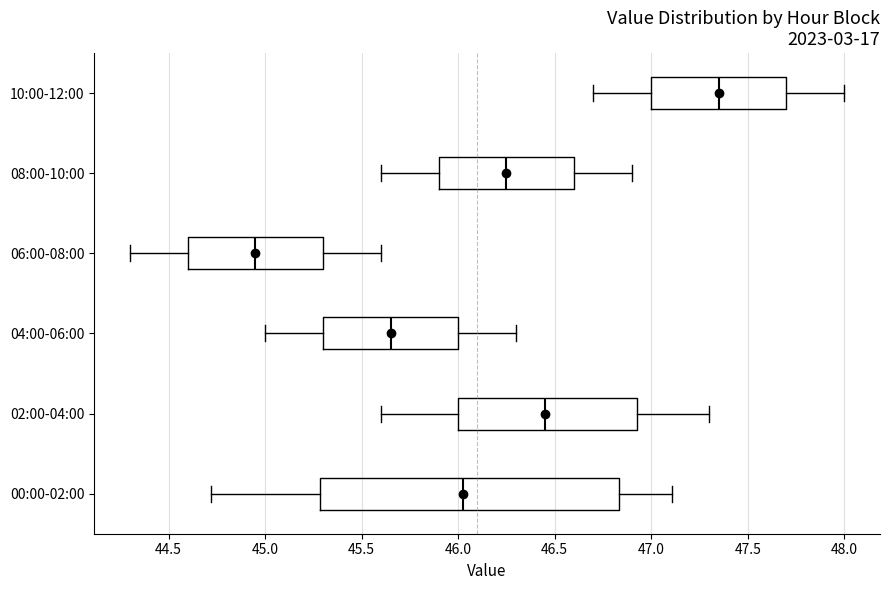

Where does the median line of the box for 10:00-12:00 sit on the x-axis? The values are not printed on the chart, so give them approximately, as read against the axis.

47.35